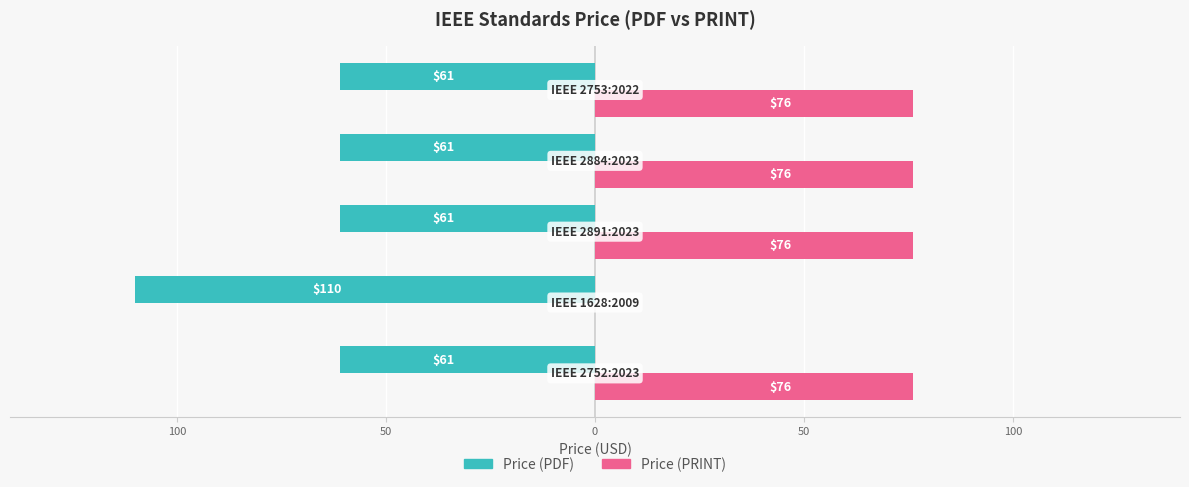

What are all the series names shown in the legend?

Price (PDF), Price (PRINT)